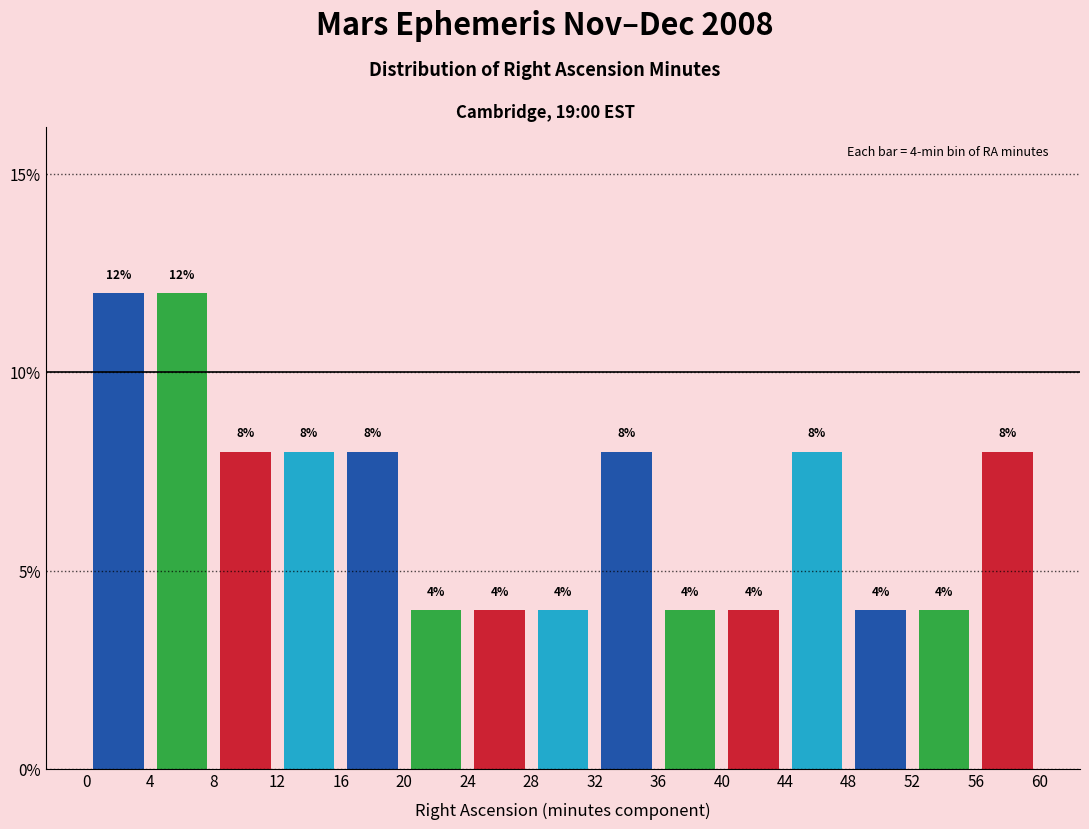

Reading left to right, list every bar in this chart as the range it spans on the x-axis followed by its height.

0 to 4: 12
4 to 8: 12
8 to 12: 8
12 to 16: 8
16 to 20: 8
20 to 24: 4
24 to 28: 4
28 to 32: 4
32 to 36: 8
36 to 40: 4
40 to 44: 4
44 to 48: 8
48 to 52: 4
52 to 56: 4
56 to 60: 8